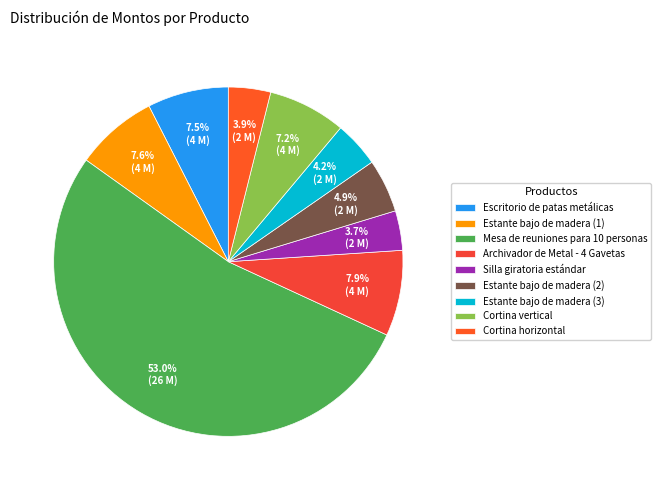

Which has a higher value, Silla giratoria estándar or Estante bajo de madera (1)?

Estante bajo de madera (1)